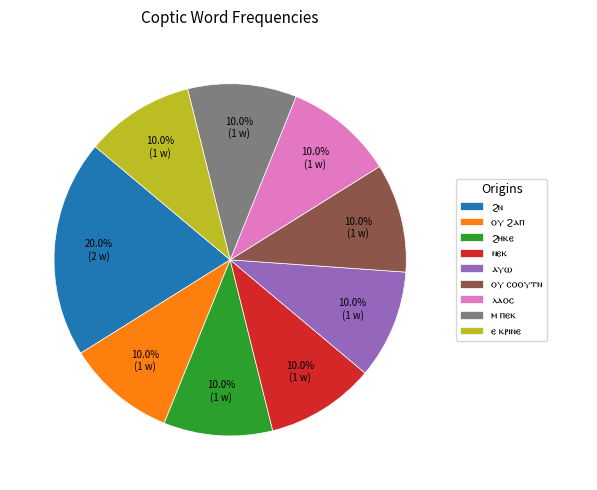

Does any single category account for the majority?

No